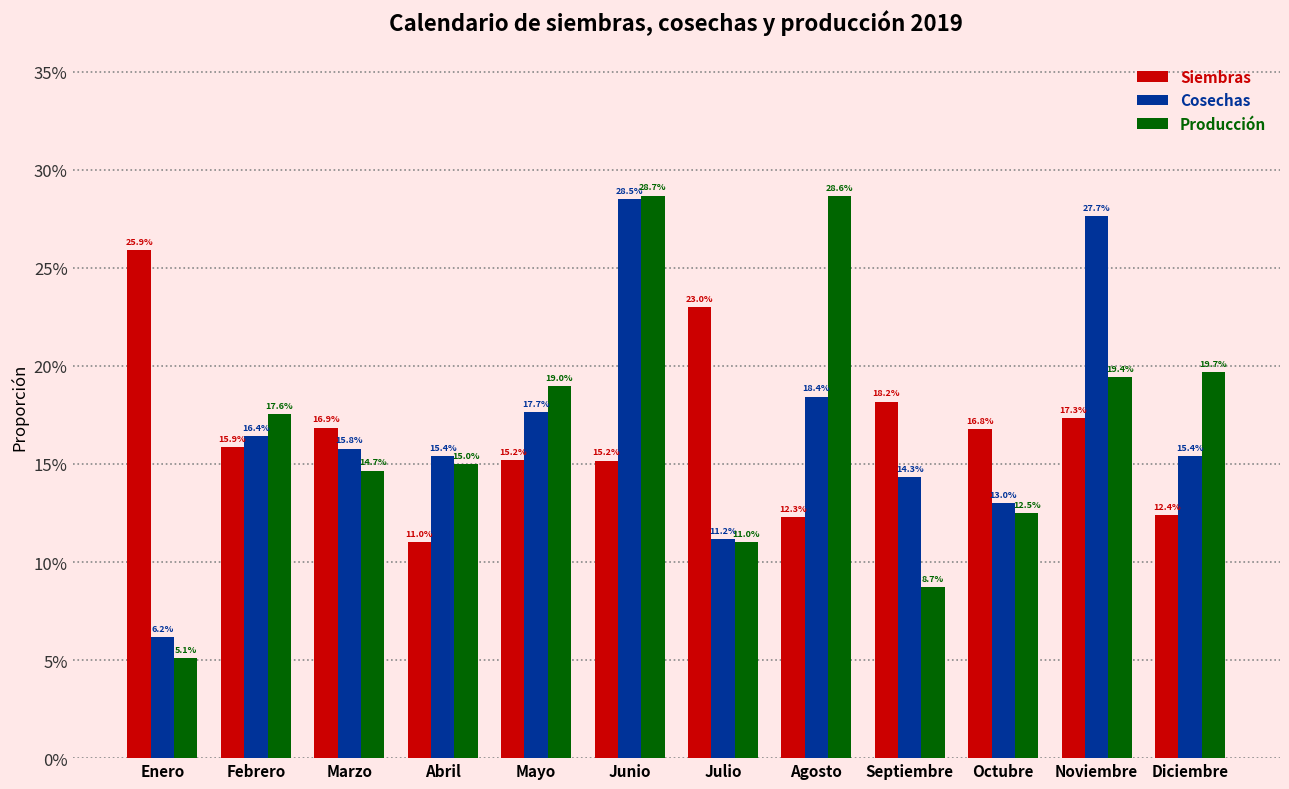

Are the bars grouped side by side (vs. stacked)?

Yes